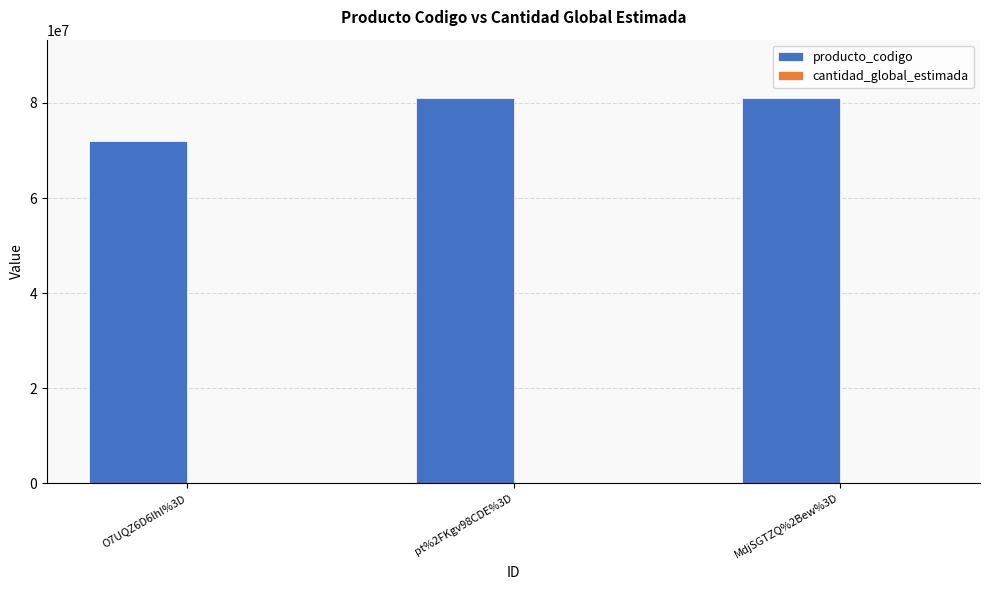

How many data points does each series have?

3